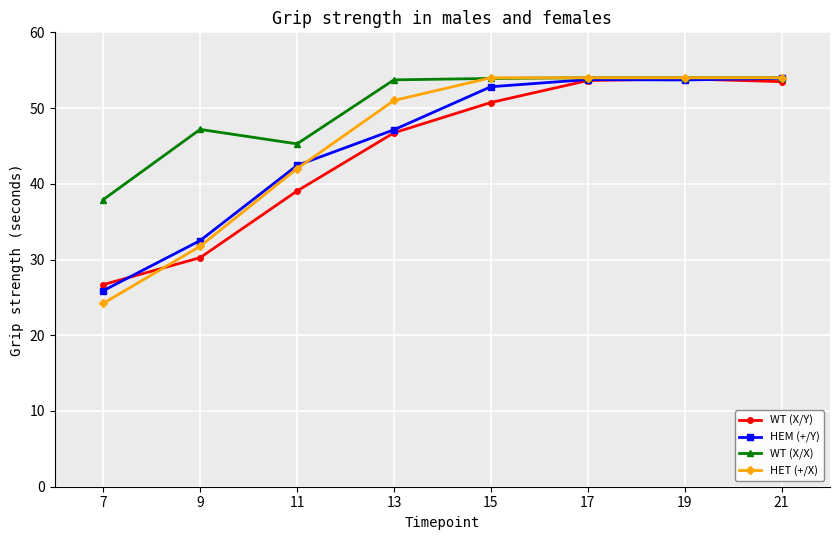

True or false: WT (X/Y) has more than 1 points higher than both neighbors.

False